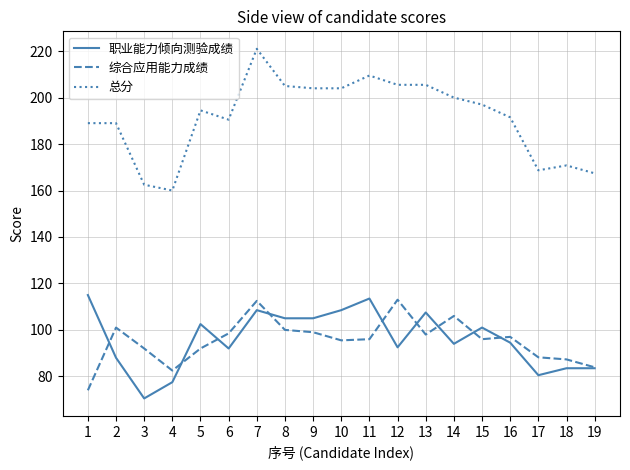

Is it true that 综合应用能力成绩 equals 82.5 at 4?

True